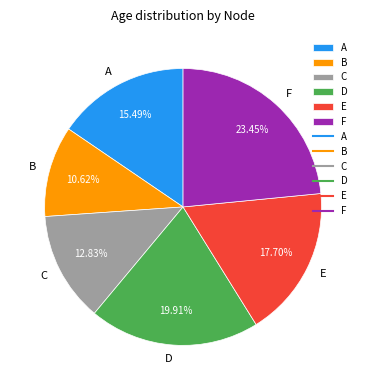

Which has a higher value, B or A?

A